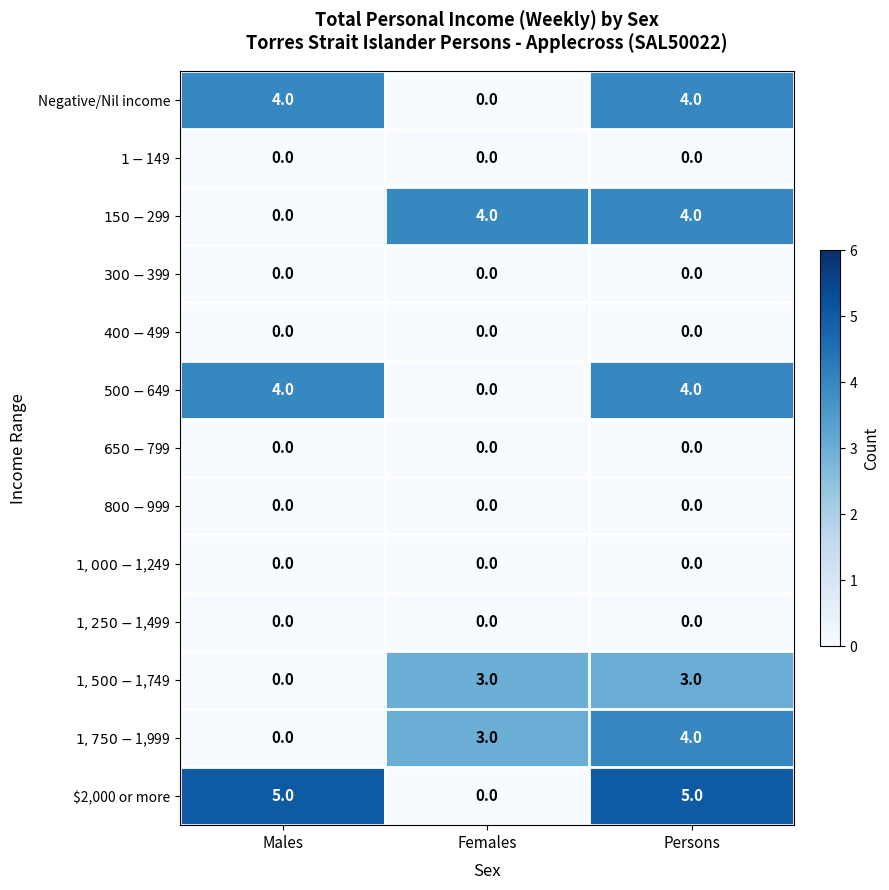

How many series are shown in this chart?

13